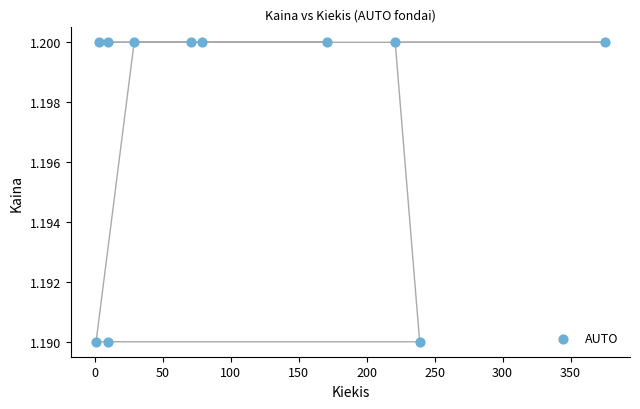

What is the average X value?

109.9